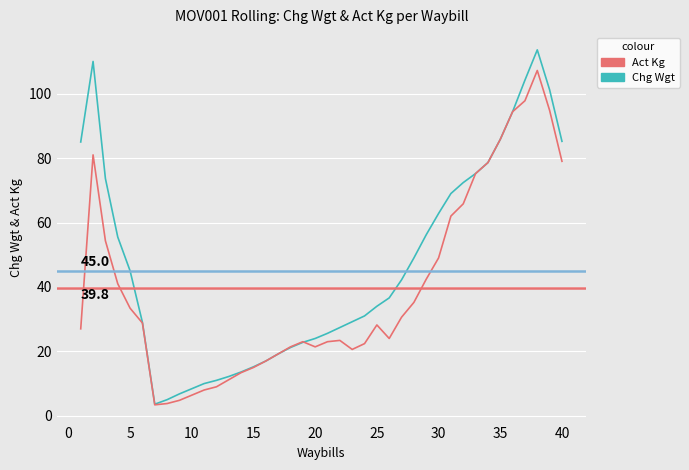

What is the minimum value for Act Kg?

3.4